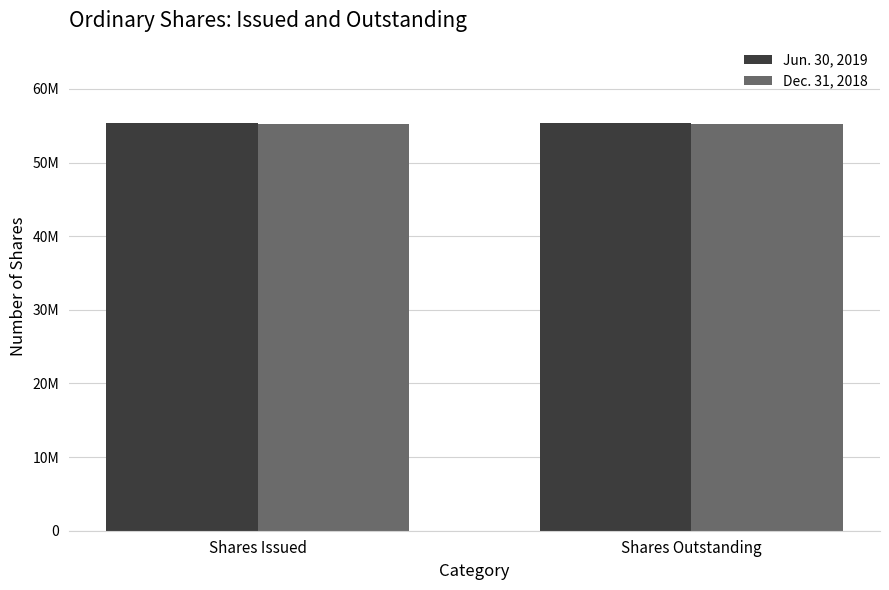

Is the value of Jun. 30, 2019 at Shares Issued greater than the value of Dec. 31, 2018 at Shares Outstanding?

Yes